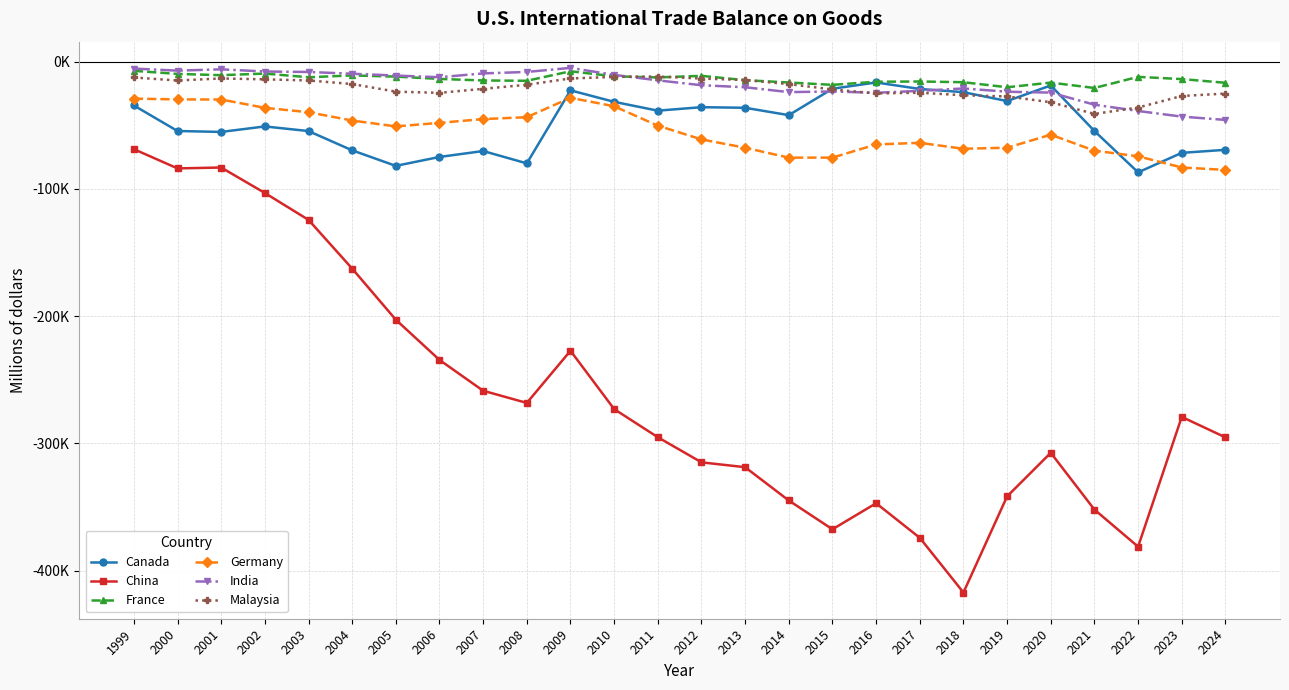

In India, how many points are lower than both neighbors (excluding endpoints)?

4